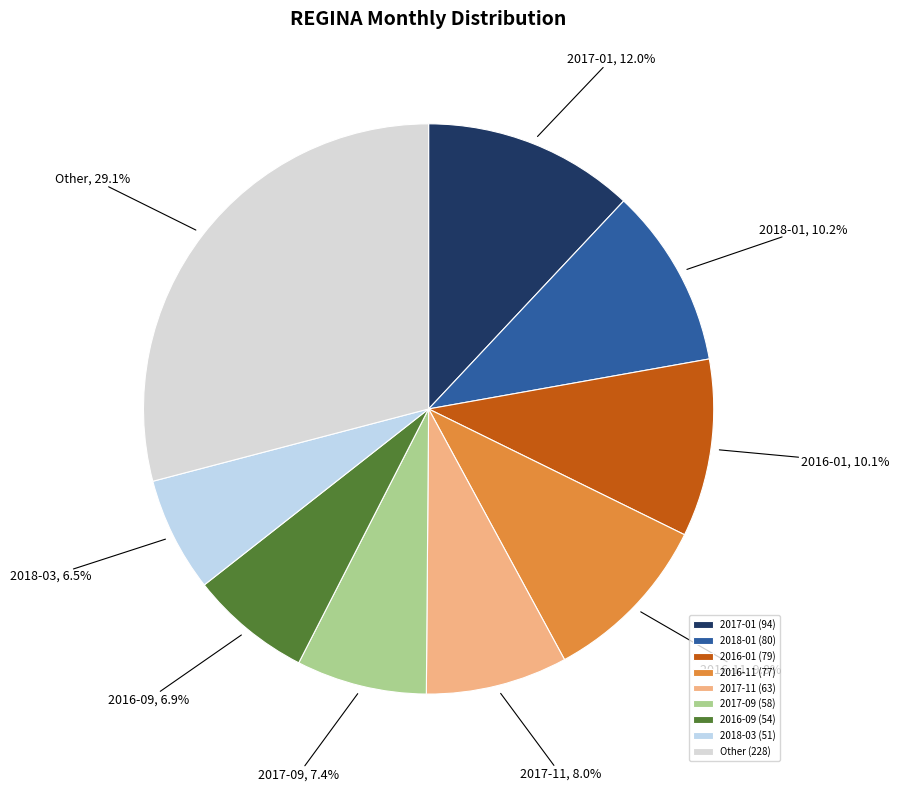

Is there any slice that represents more than half of the pie?

No